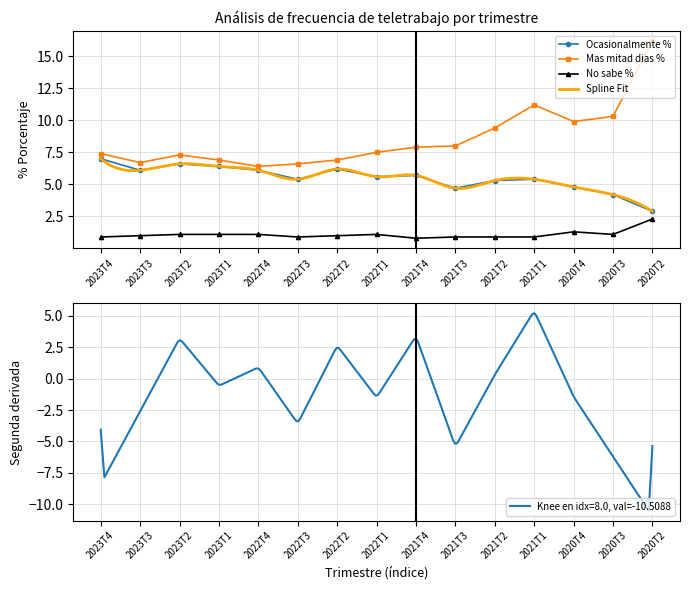

What position from the right is 2021T4?

7